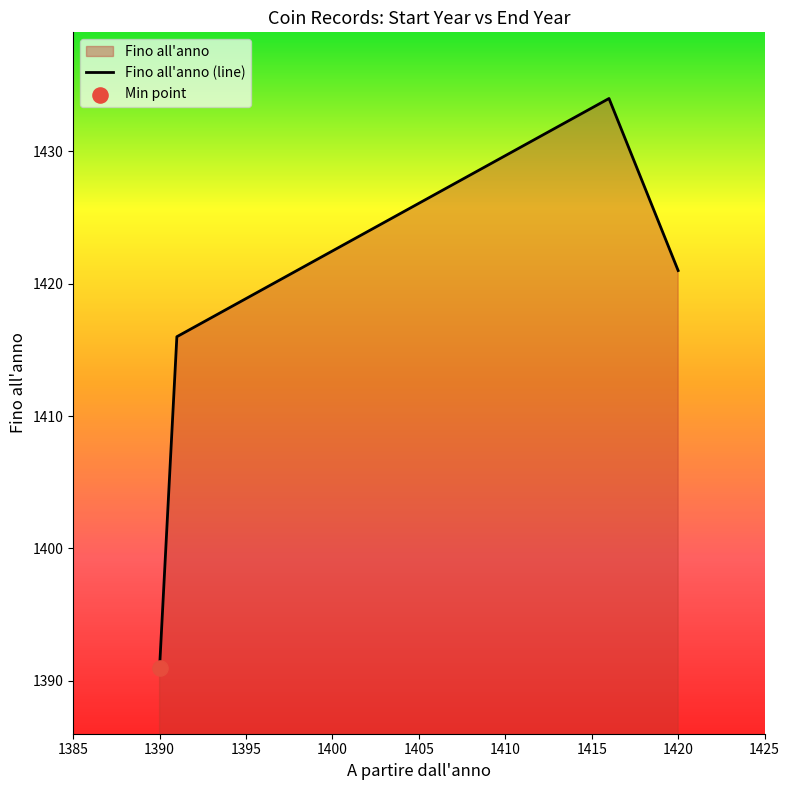

Approximately how many times larger is the value at 1420 compared to 1390?

1.0